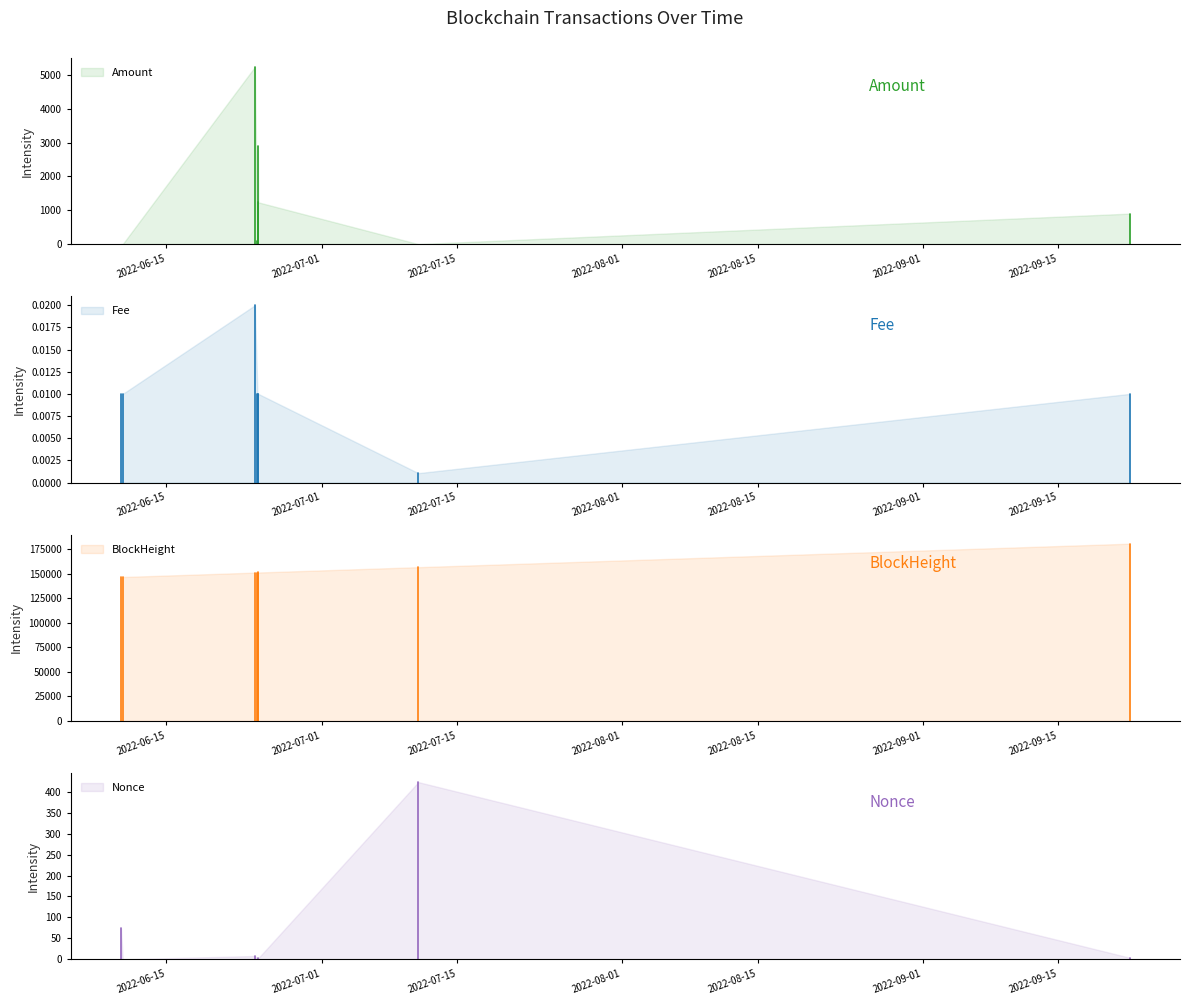

Between 2022-06-24 03:00:00 and 2022-06-10 07:36:00, which is larger?

2022-06-24 03:00:00